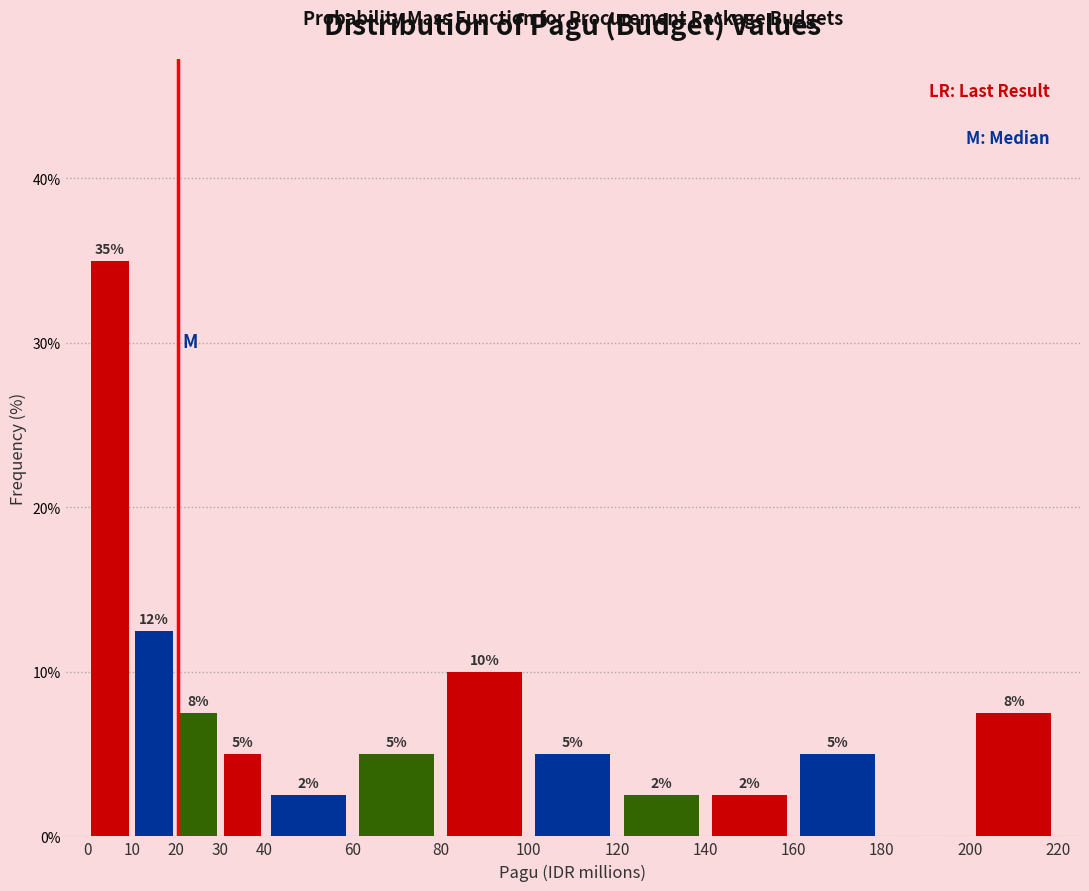

Over which range of the x-axis is the bar tallest?

0 to 10